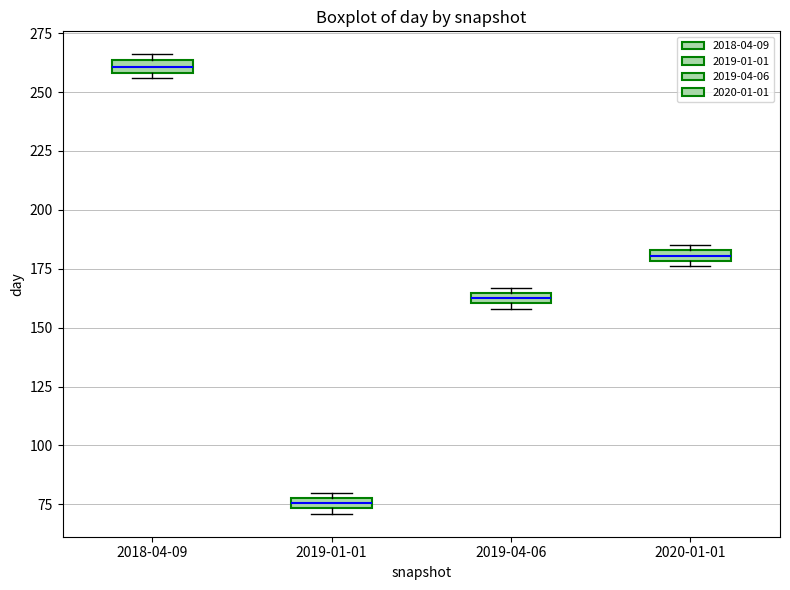

Which box's median line is the highest?

2018-04-09